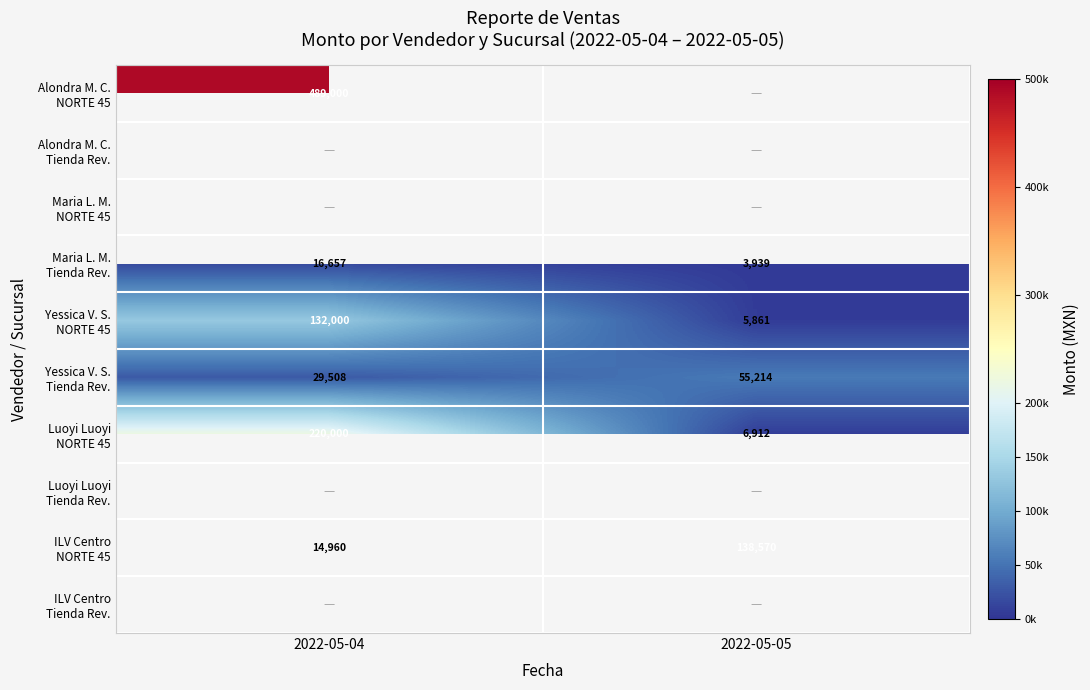

Count the number of categories in the chart.

2